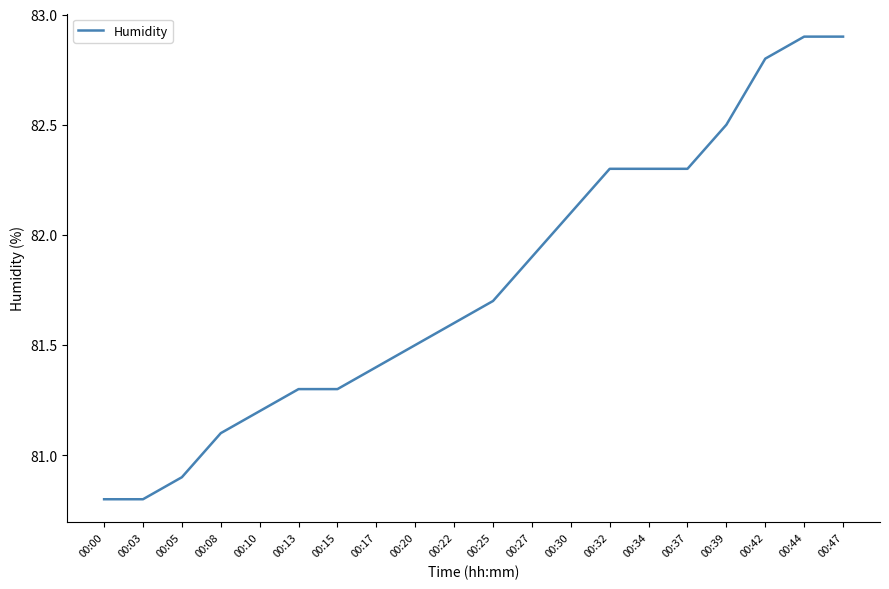

Is this an area chart (filled region under the line)?

No